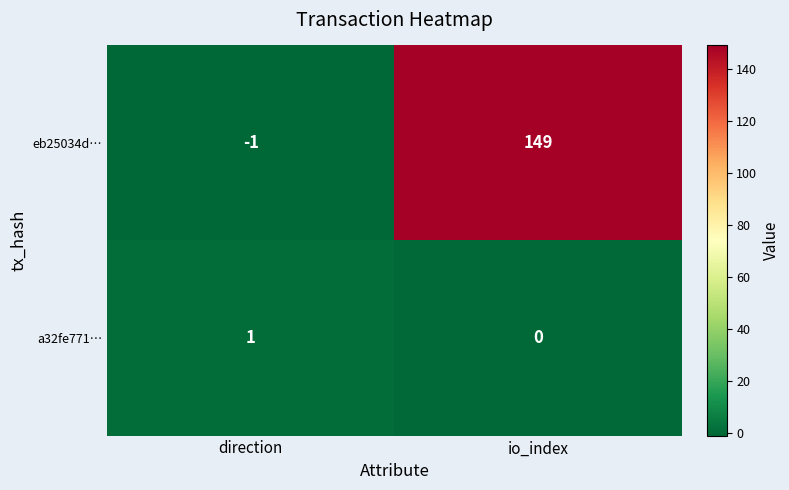

Where is eb25034d… nearest to the value 74?

direction